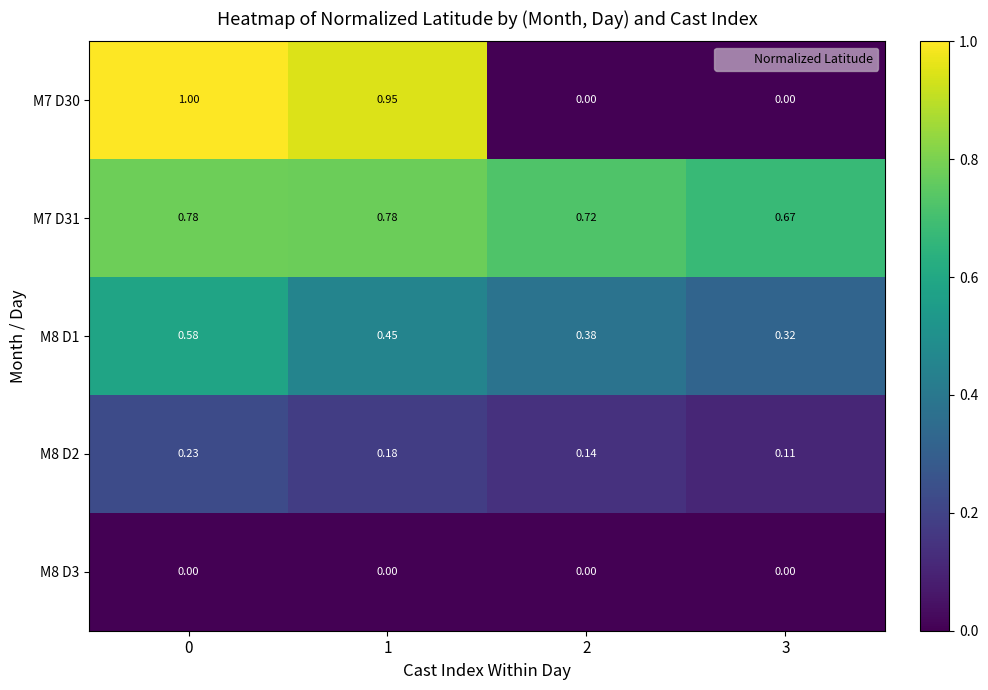

Count the number of data series in this chart.

5